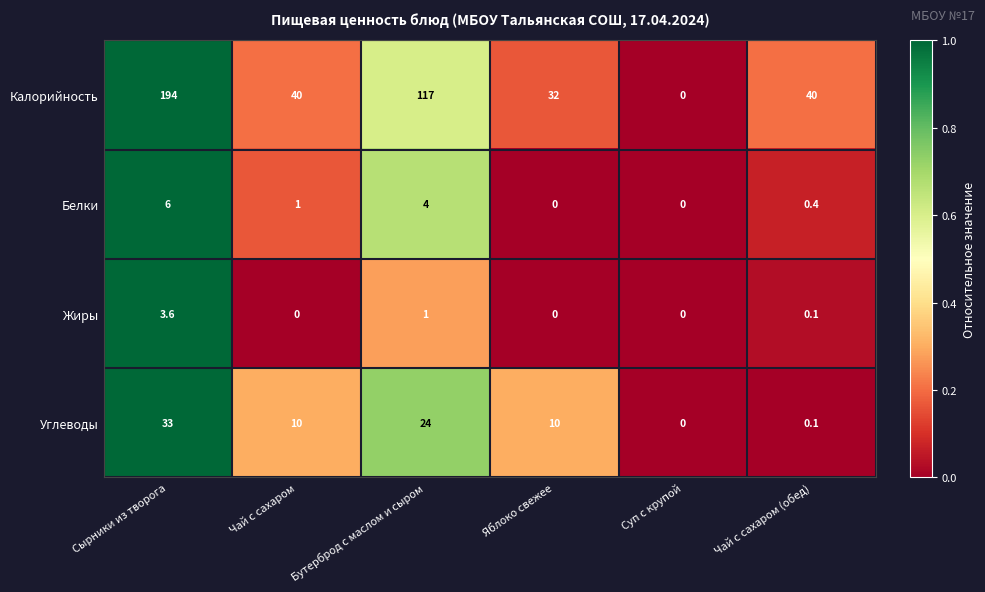

Which series has the widest spread of values?

Калорийность